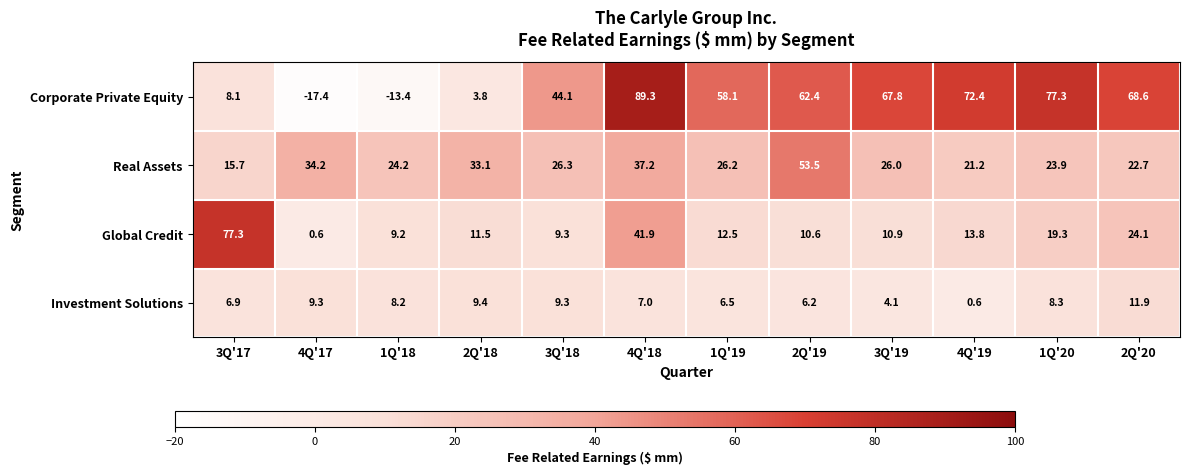

What is the sum of the Corporate Private Equity values at 4Q'18 and 1Q'20?

166.6